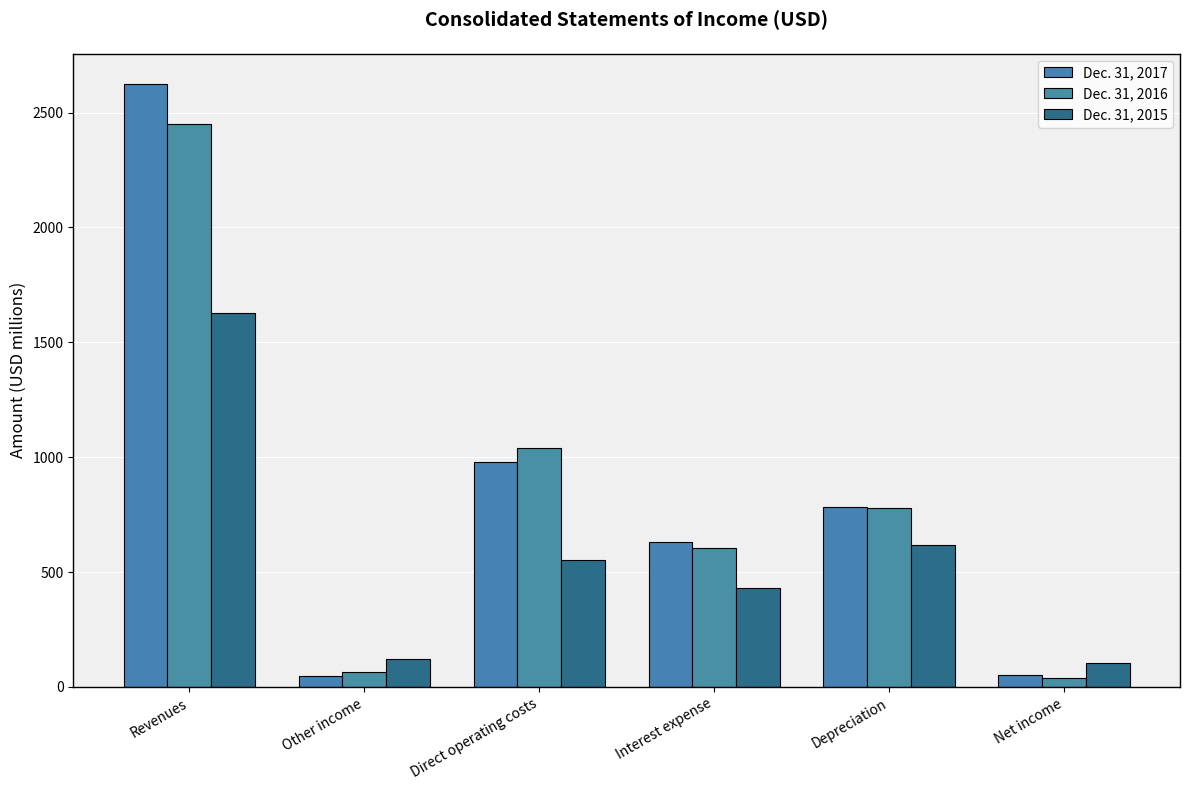

What are all the series names shown in the legend?

Dec. 31, 2017, Dec. 31, 2016, Dec. 31, 2015